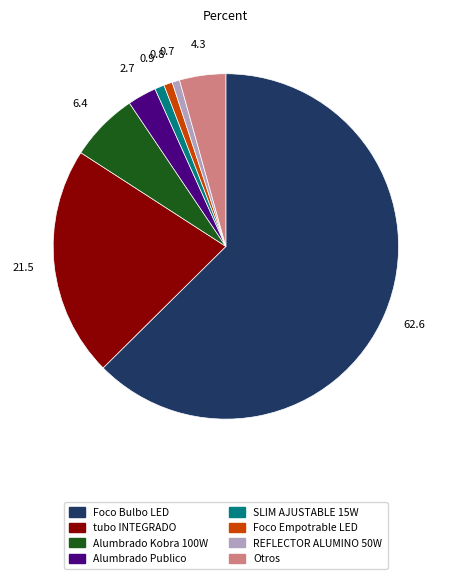

Which slice is the largest?

Foco Bulbo LED